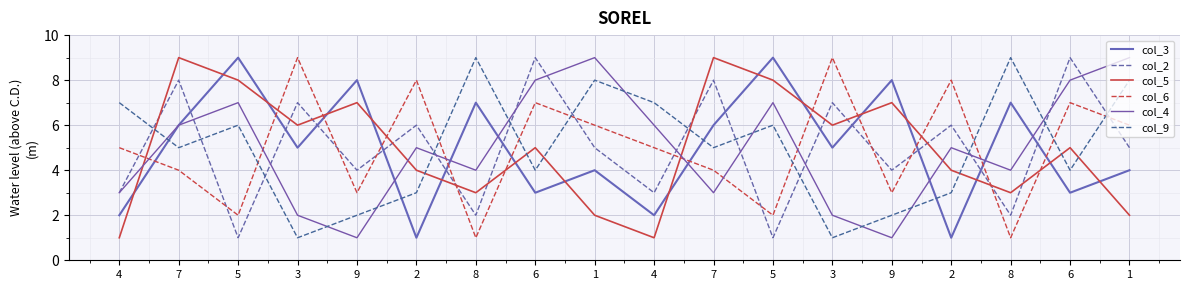

Does the chart have visible grid lines?

Yes